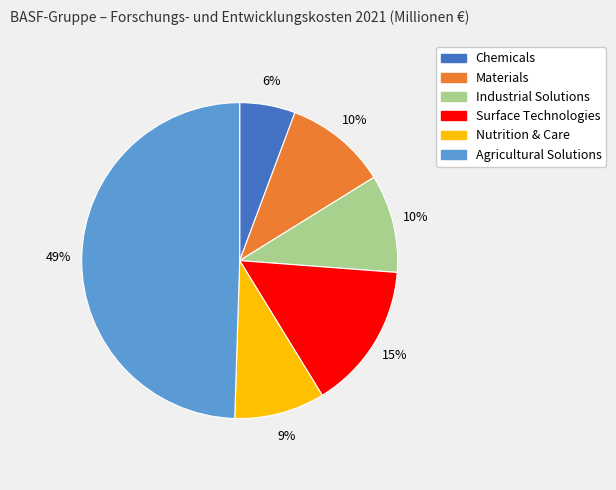

Which slice is the largest?

Agricultural Solutions